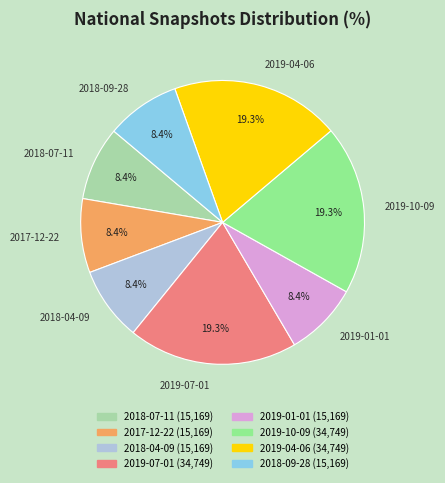

What portion of the pie excludes 2019-07-01?

80.7%